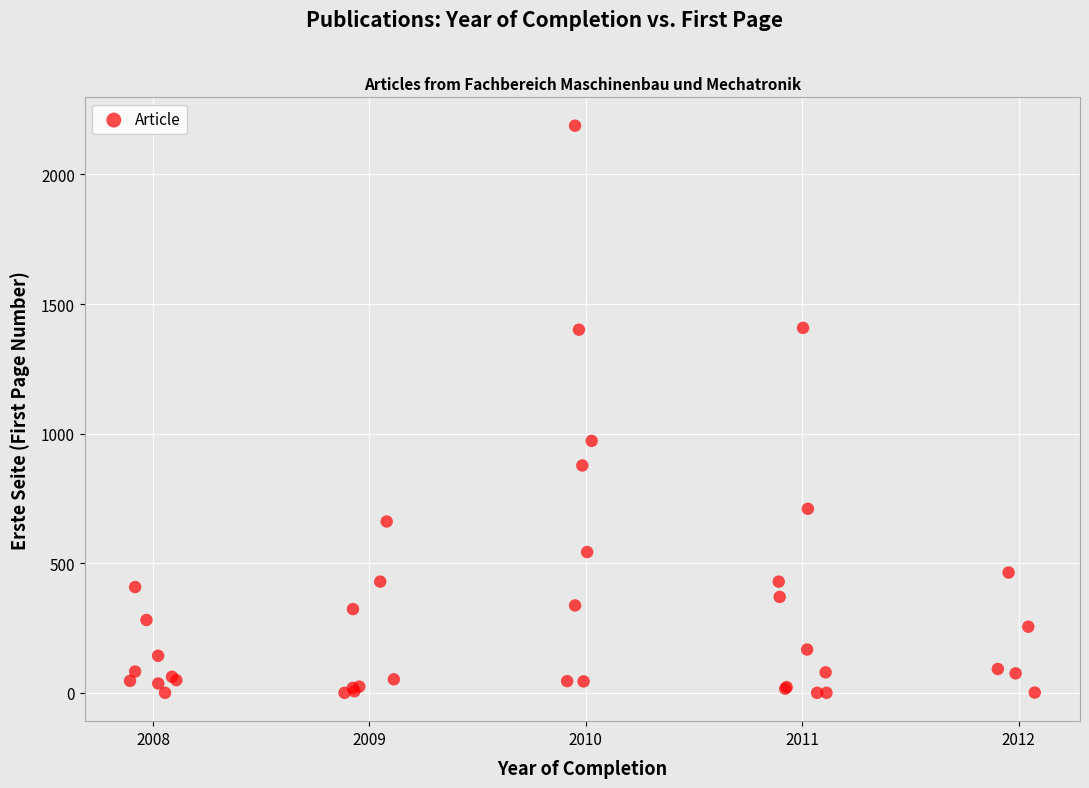

What Y value in the scatter plot is closest to 1094?

972